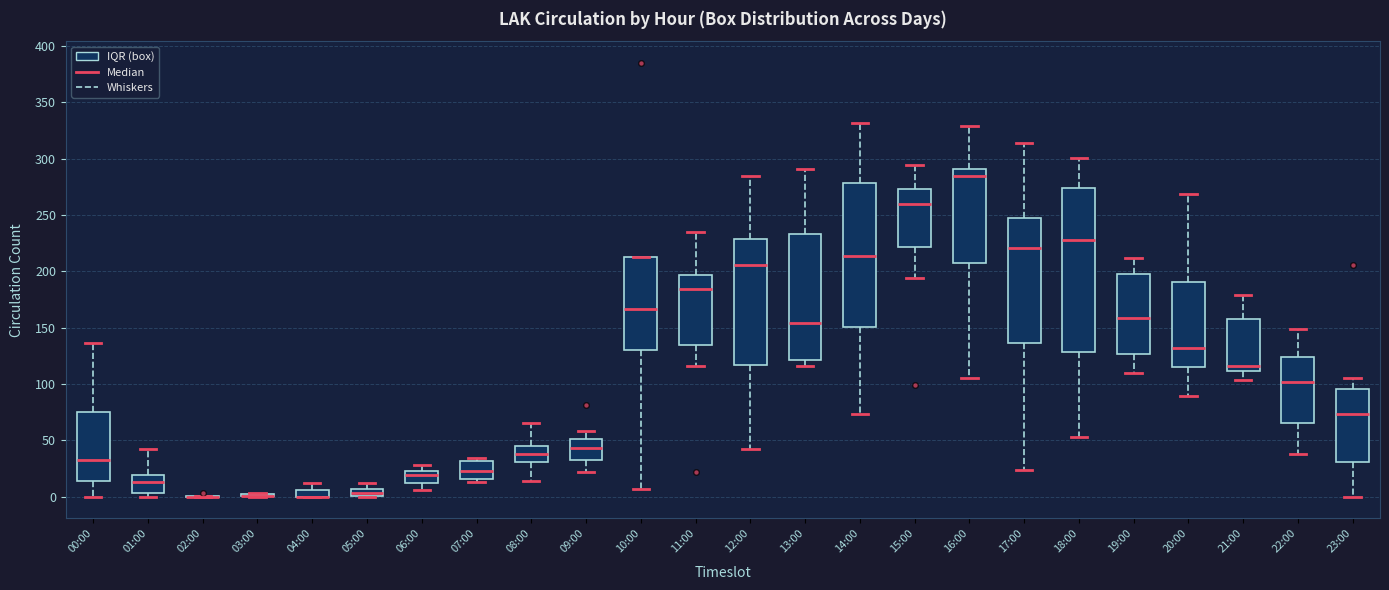

Where does the lower whisker of the box for 22:00 end on the y-axis? The values are not printed on the chart, so give them approximately, as read against the axis.

40